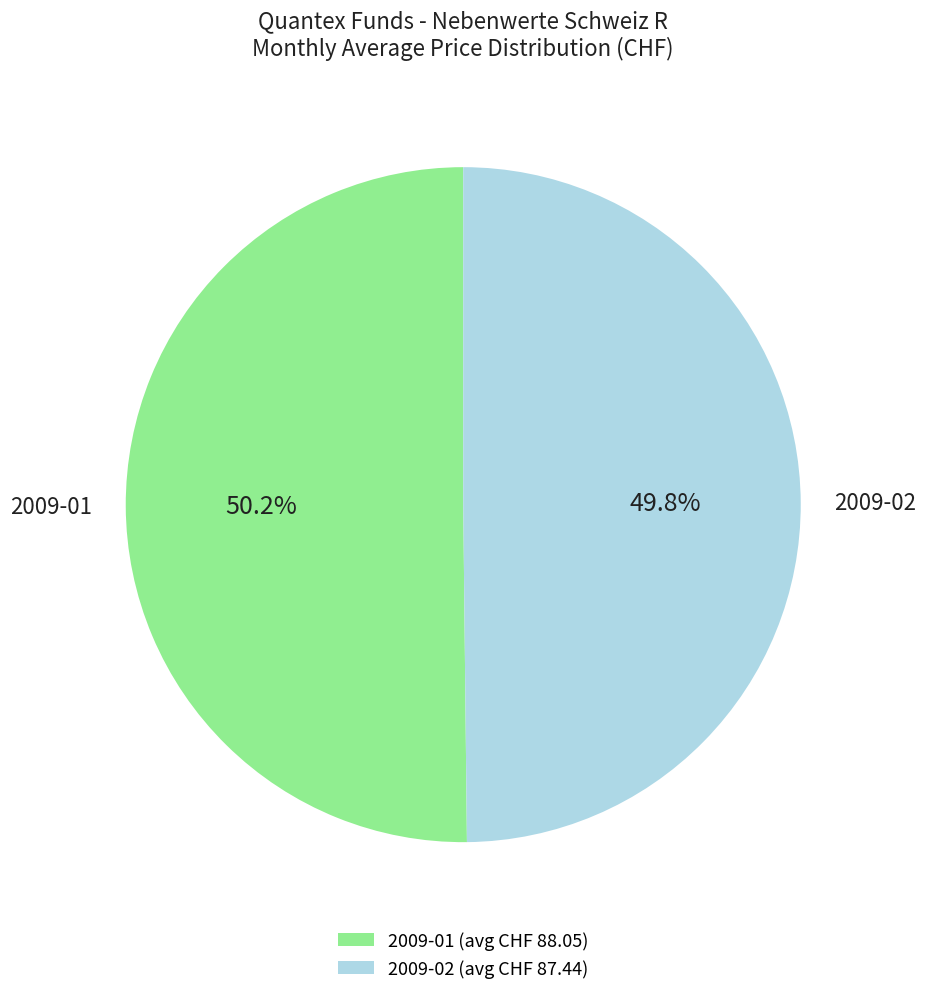

What percentage do 2009-02 and 2009-01 together represent?

100.0%